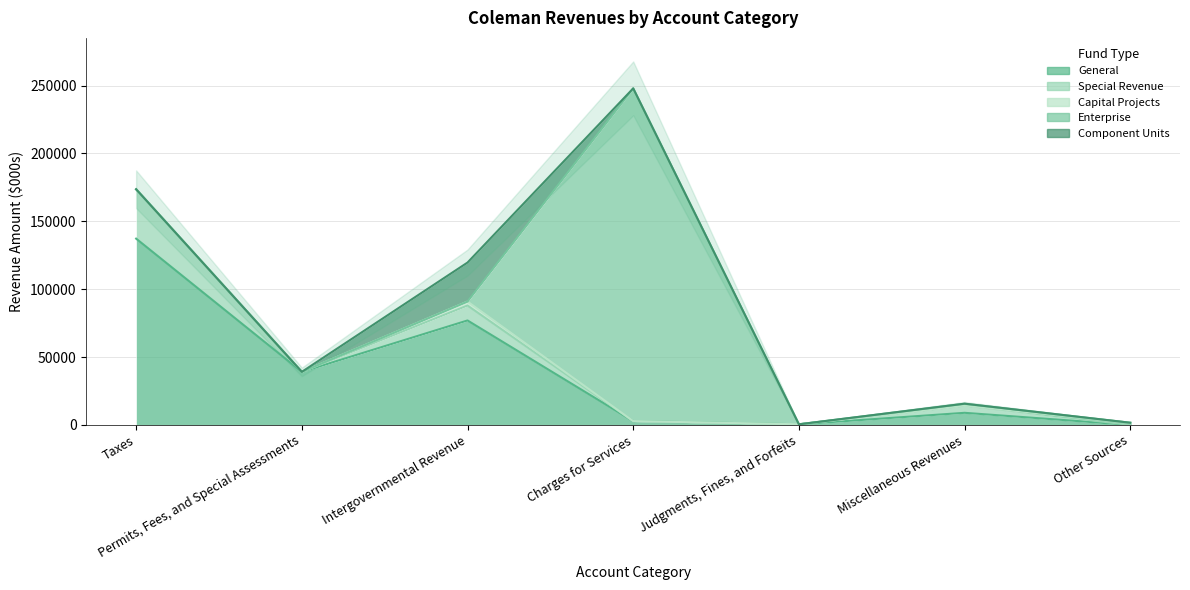

Which series has the largest total across all categories?

General